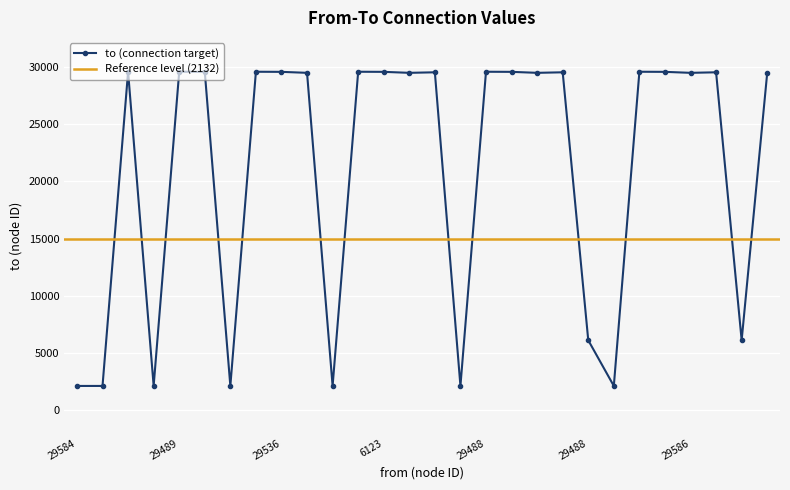

How many interior local peaks (higher than both neighbors) does the data have?

9